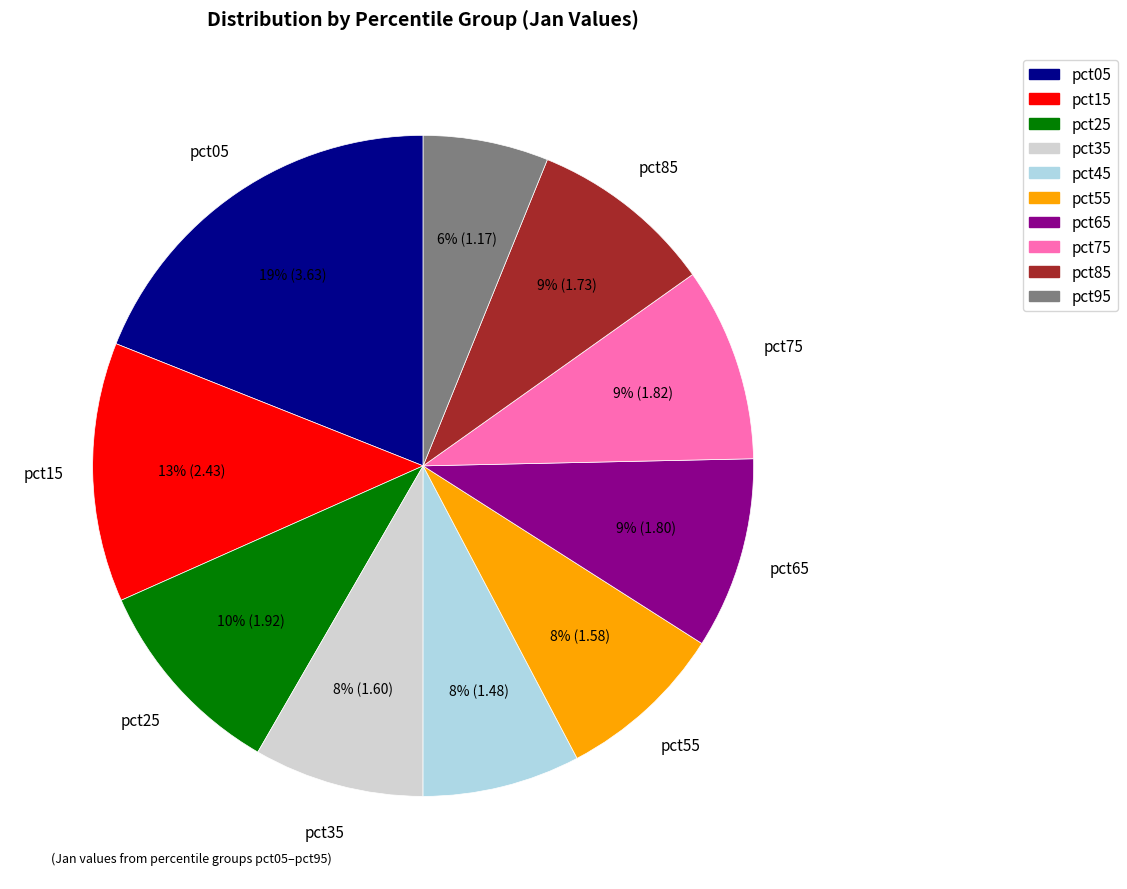

How many slices are in this pie chart?

10